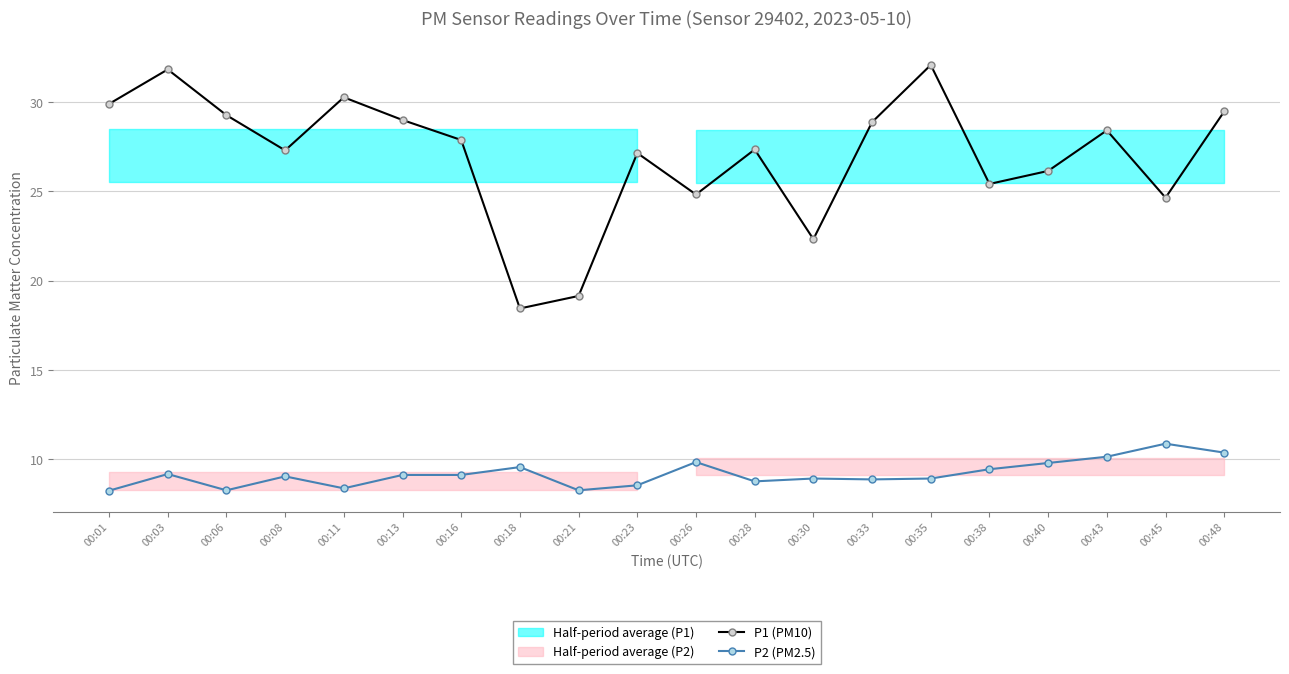

Which label corresponds to the largest value in the chart?

00:35